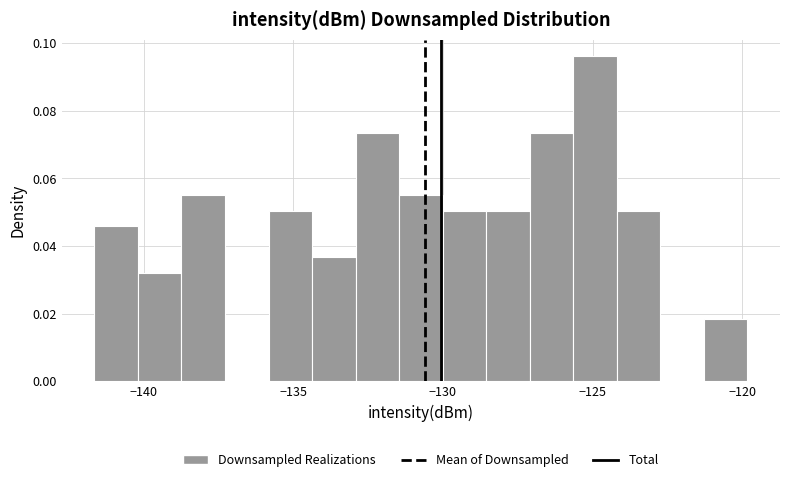

Around what value on the x-axis is the tallest bar? Give the approximate position of its centre, as read against the axis.

-125.0